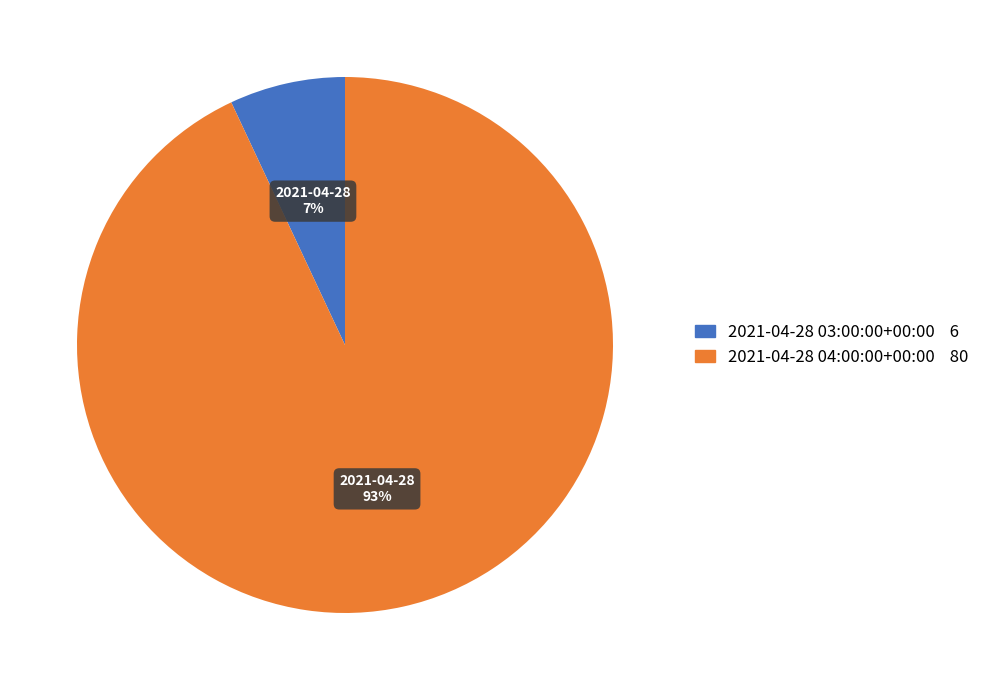

Count the number of slices in the pie.

2